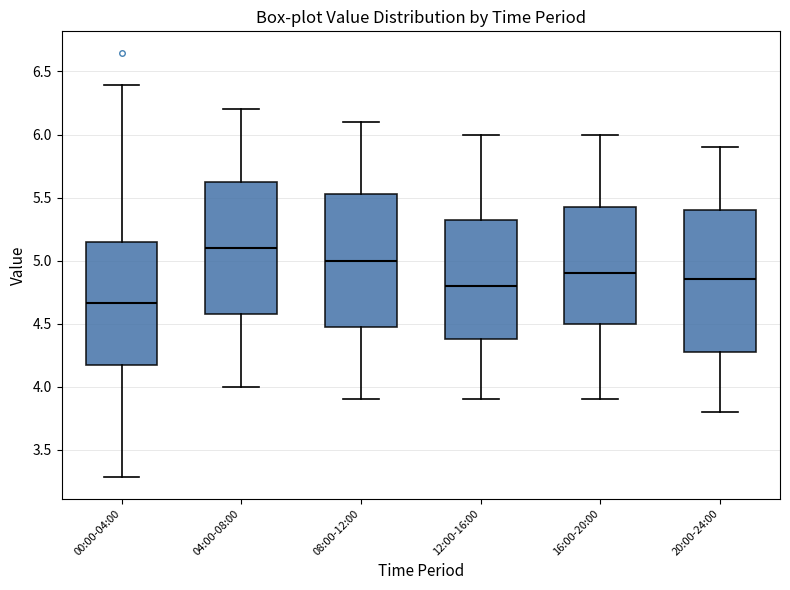

Where does the median line of the box for 04:00-08:00 sit on the y-axis? The values are not printed on the chart, so give them approximately, as read against the axis.

5.10